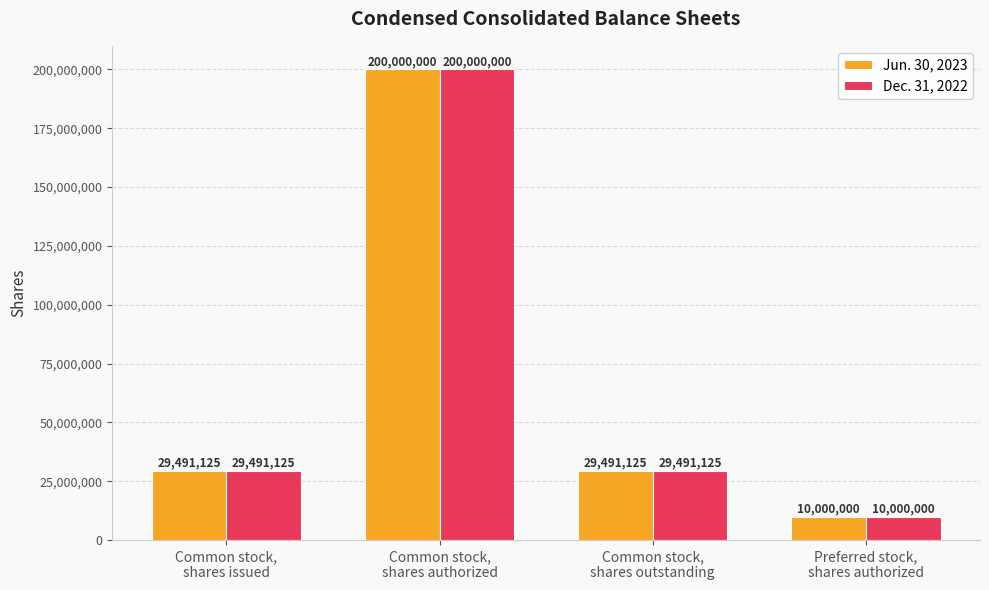

At which category does the chart reach its peak across all series?

Common stock,
shares authorized